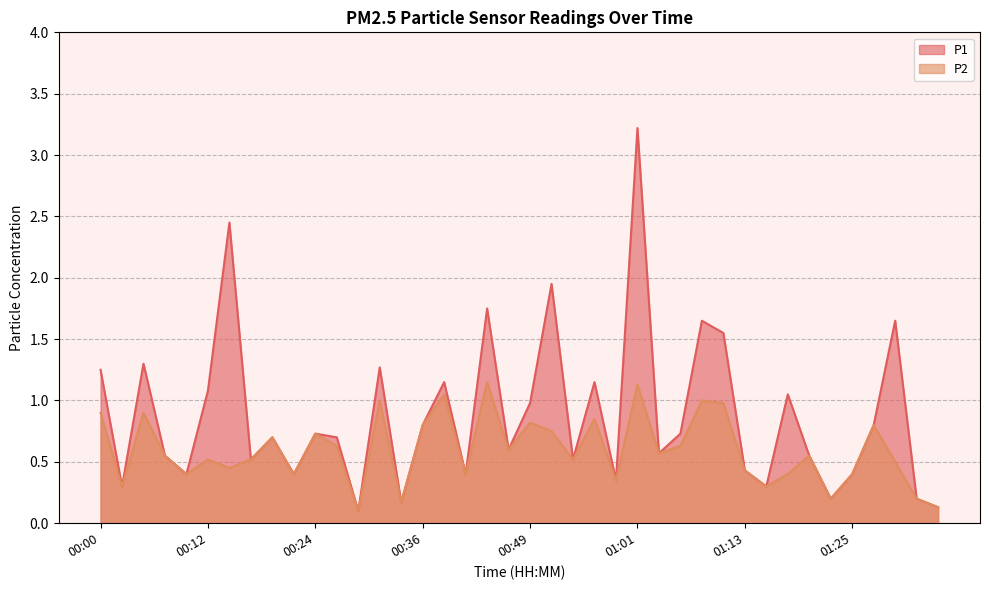

What is the label of the 6th point from the left?

00:12